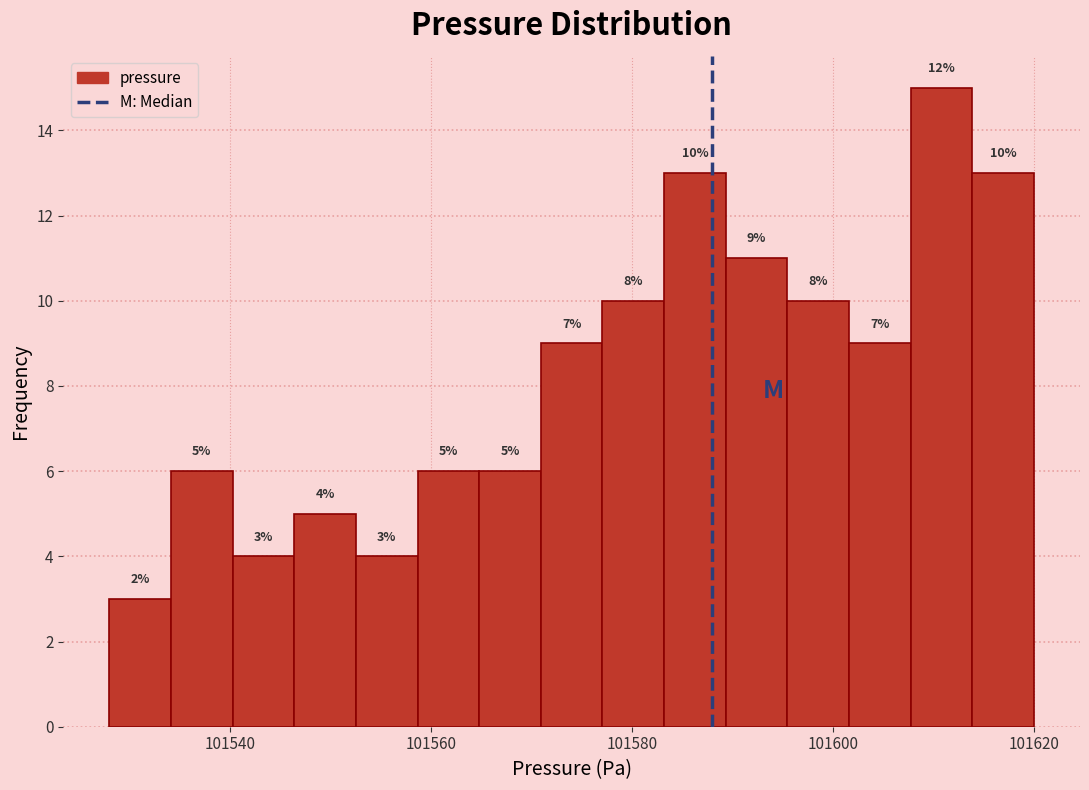

Around what value on the x-axis is the tallest bar? Give the approximate position of its centre, as read against the axis.

101610